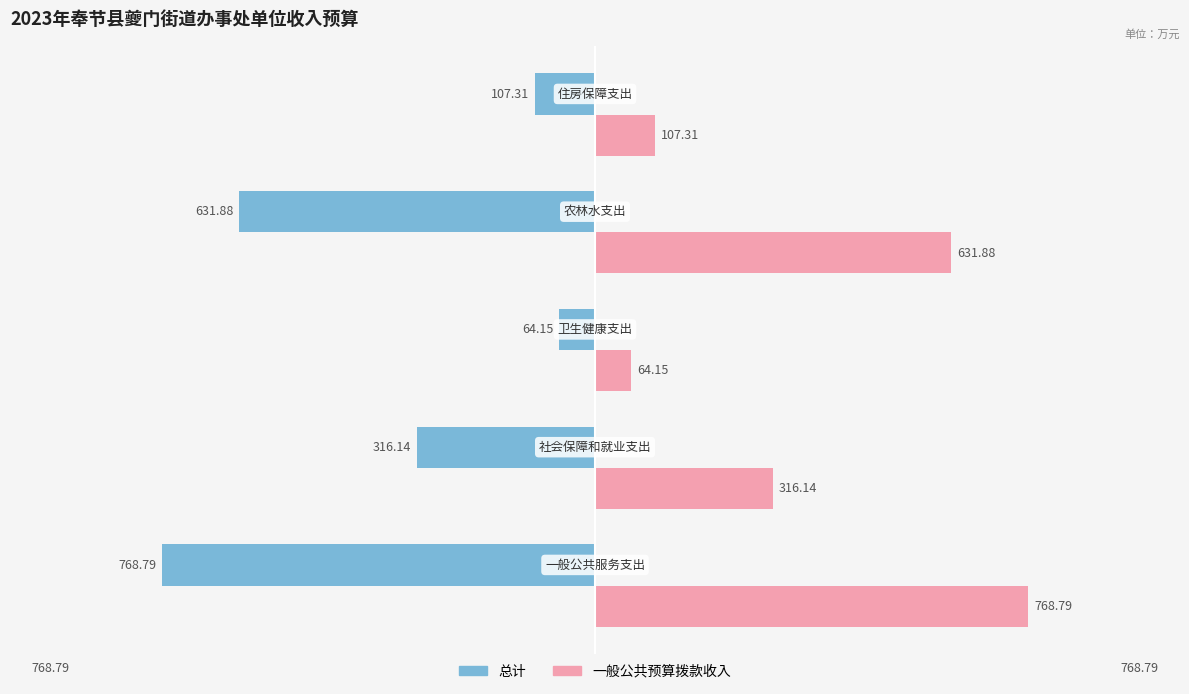

What is the average value of the 总计 series?

-377.7